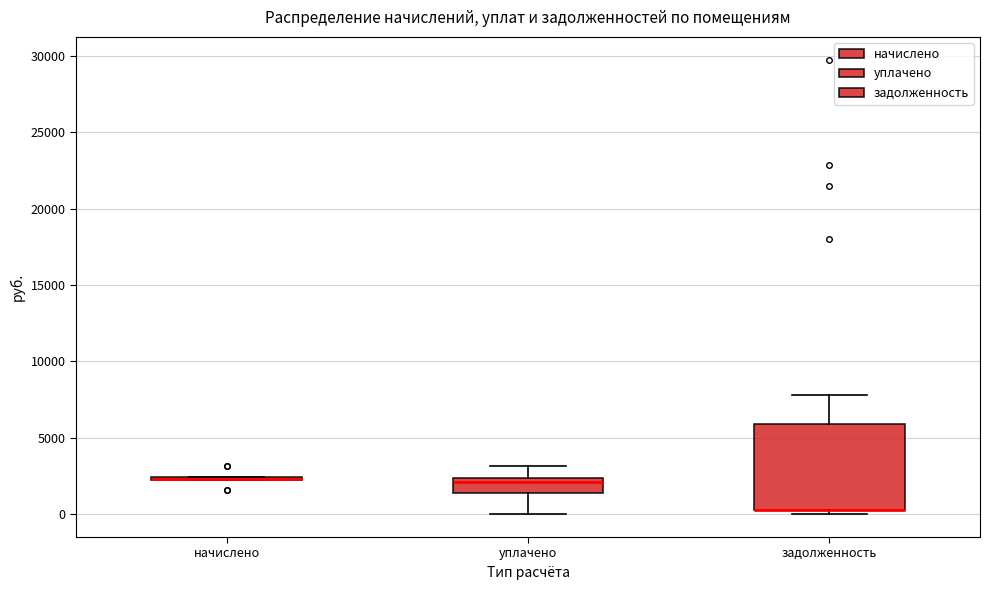

Where is the upper edge of the box for задолженность on the y-axis? The values are not printed on the chart, so give them approximately, as read against the axis.

6000